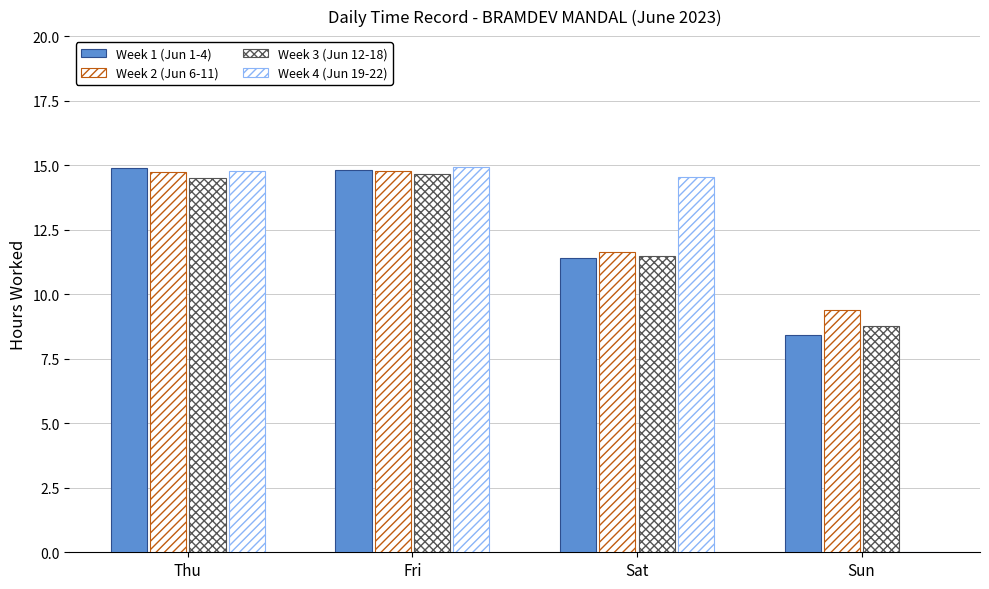

Reading left to right, what are all the values shown in this chart?

Week 1 (Jun 1-4): 14.9	14.8	11.4	8.4
Week 2 (Jun 6-11): 14.7	14.8	11.6	9.4
Week 3 (Jun 12-18): 14.5	14.7	11.5	8.8
Week 4 (Jun 19-22): 14.8	14.9	14.5	0.0